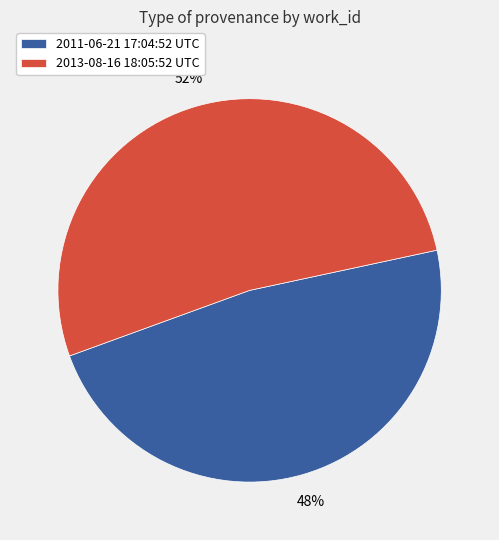

Which has a higher value, 2013-08-16 18:05:52 UTC or 2011-06-21 17:04:52 UTC?

2013-08-16 18:05:52 UTC